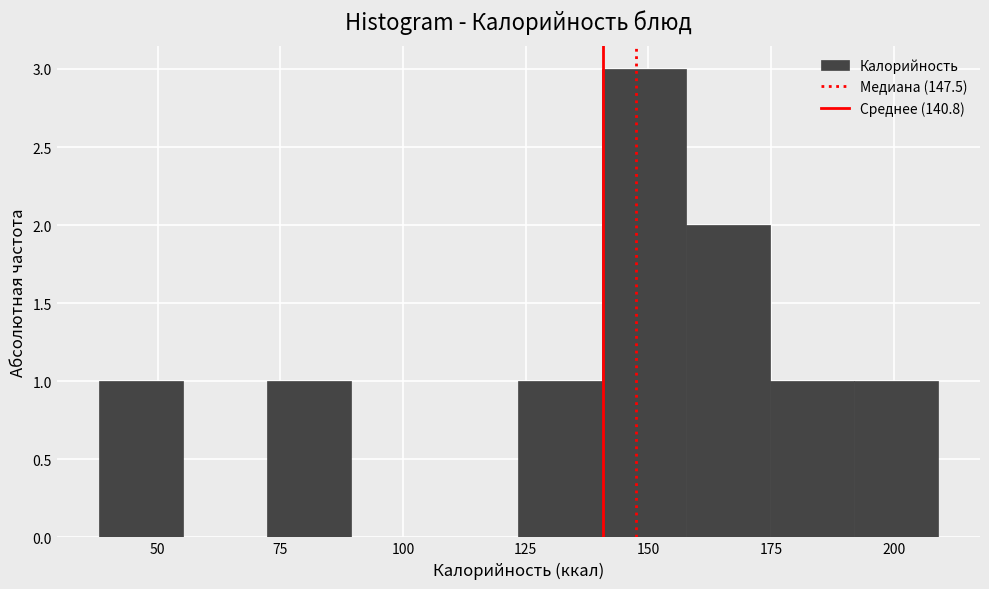

Around what value on the x-axis is the tallest bar? Give the approximate position of its centre, as read against the axis.

150